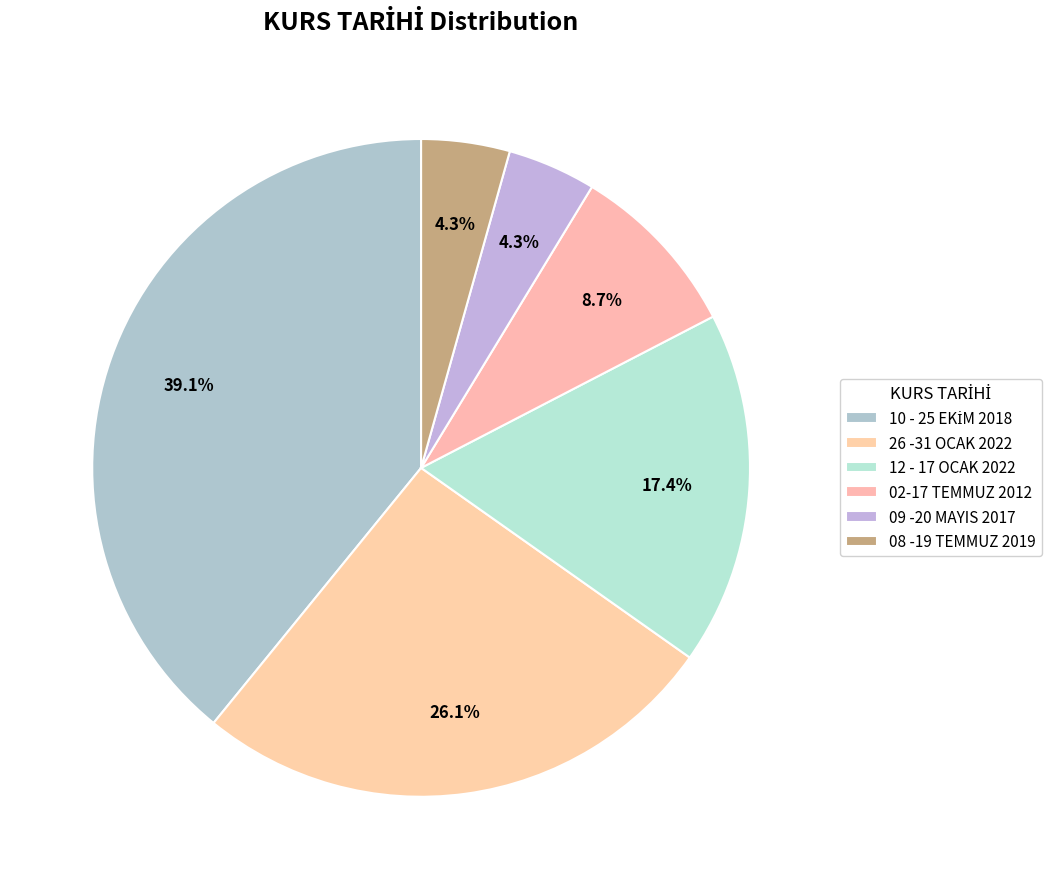

How many segments does this pie chart have?

6